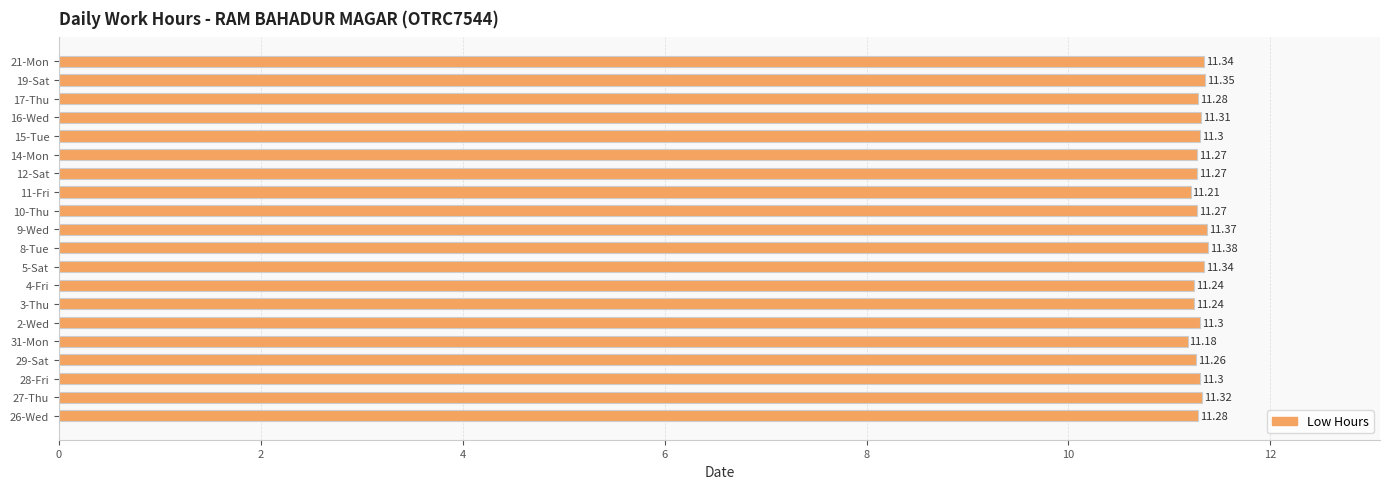

Which category has the lowest value across all series?

31-Mon